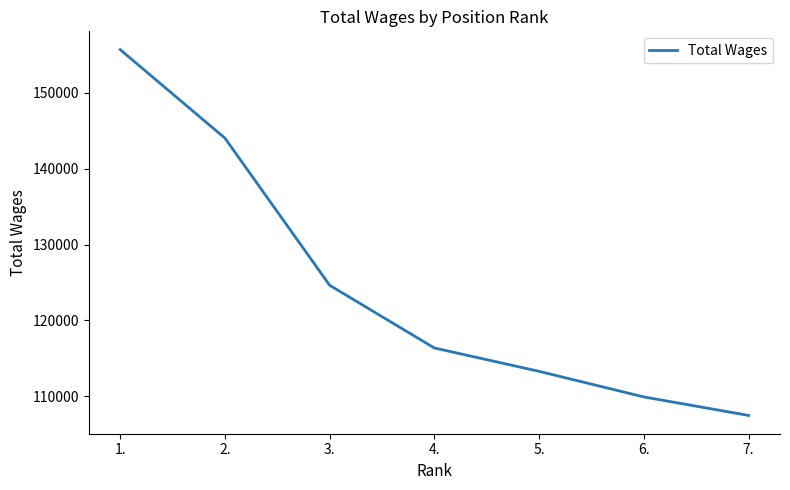

Which category has the lowest value across all series?

7.